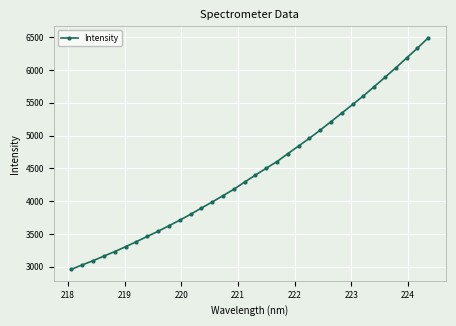

True or false: the data has more than 0 interior local peaks.

False